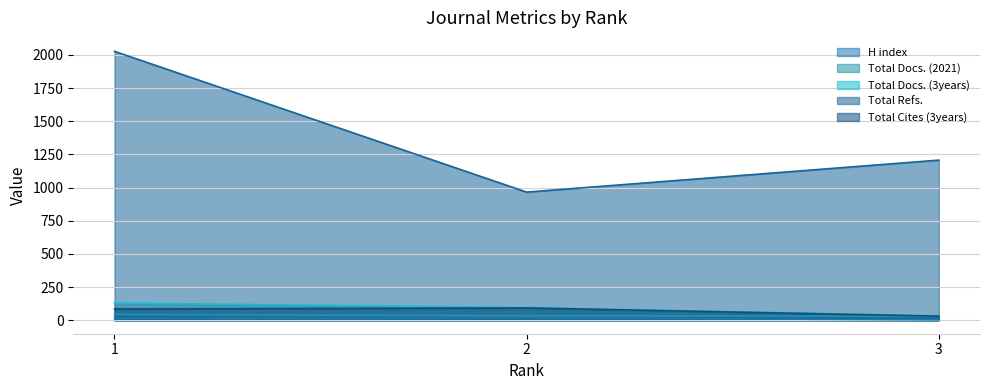

How many lines are shown in the chart?

5